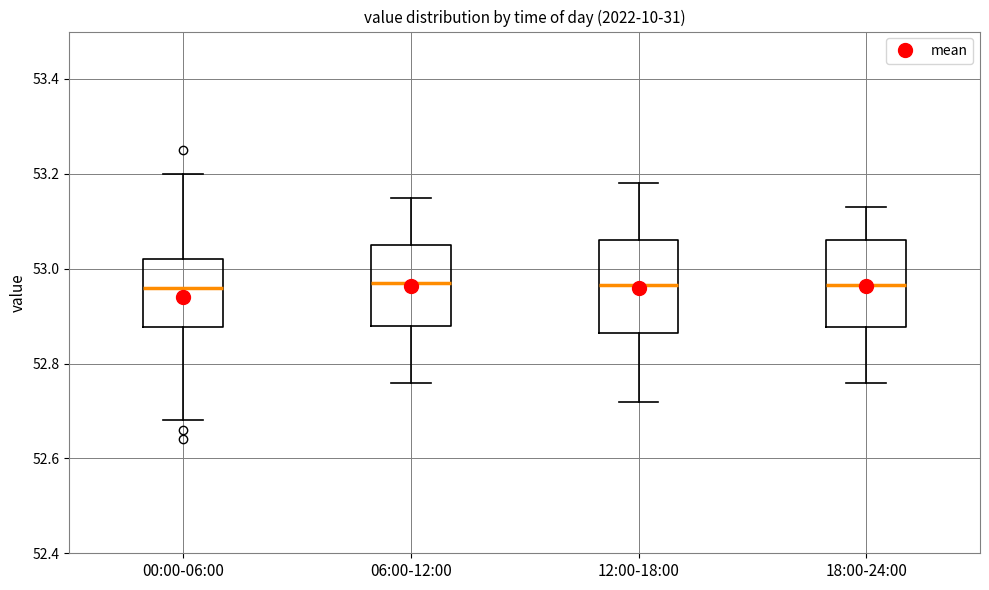

Reading left to right, read every box against the y-axis: the position of its median line, the range the box covers, and the ends of its whiskers. The values are not printed on the chart, so give them approximately, as read against the axis.

00:00-06:00: median 52.96, box 52.88 to 53.02, whiskers 52.68 to 53.20
06:00-12:00: median 52.98, box 52.88 to 53.06, whiskers 52.76 to 53.16
12:00-18:00: median 52.96, box 52.86 to 53.06, whiskers 52.72 to 53.18
18:00-24:00: median 52.96, box 52.88 to 53.06, whiskers 52.76 to 53.14